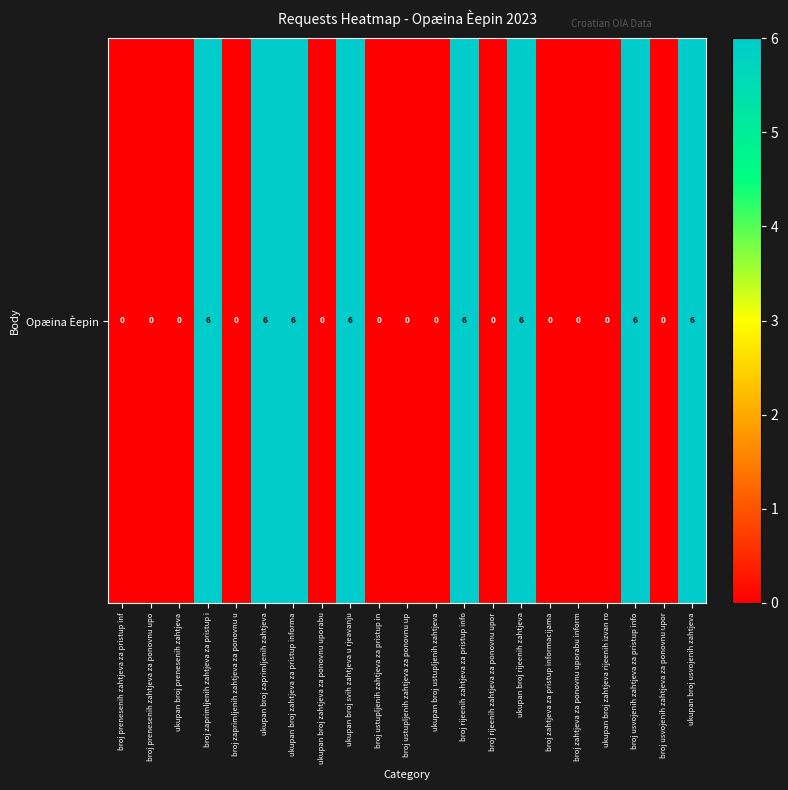

Reading right to left, transcribe all the data shown in this chart.

6	0	6	0	0	0	6	0	6	0	0	0	6	0	6	6	0	6	0	0	0